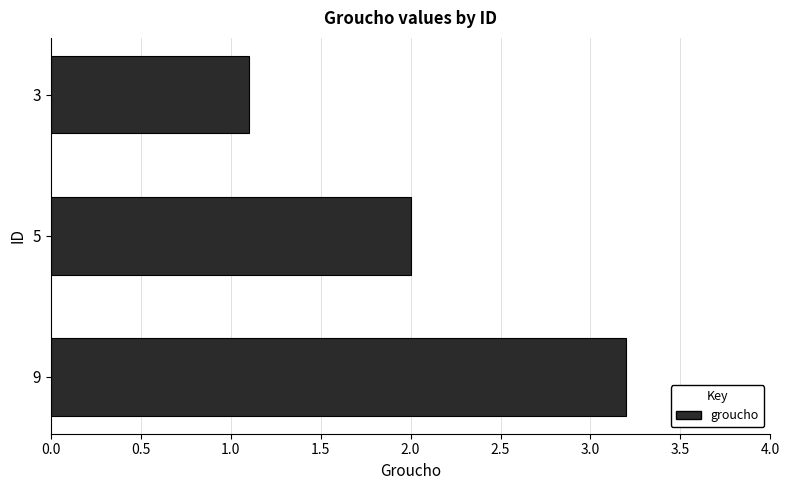

Rank the categories by value from lowest to highest.

3, 5, 9